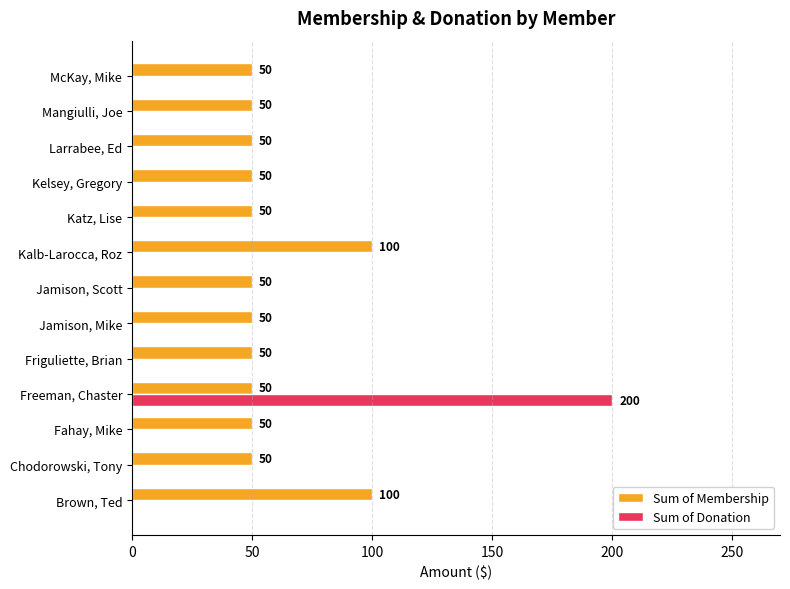

Which series changed the most between Freeman, Chaster and Jamison, Mike?

Sum of Donation